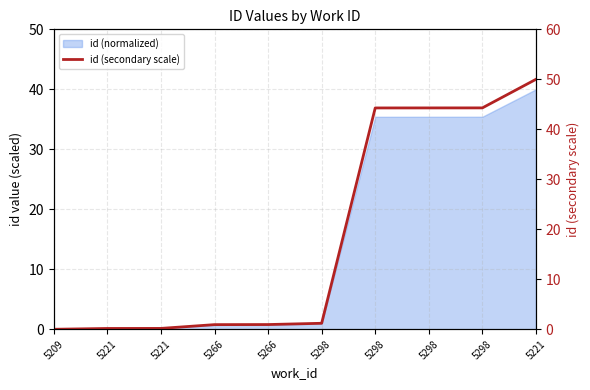

What is the difference between the second highest and minimum values?

44.3